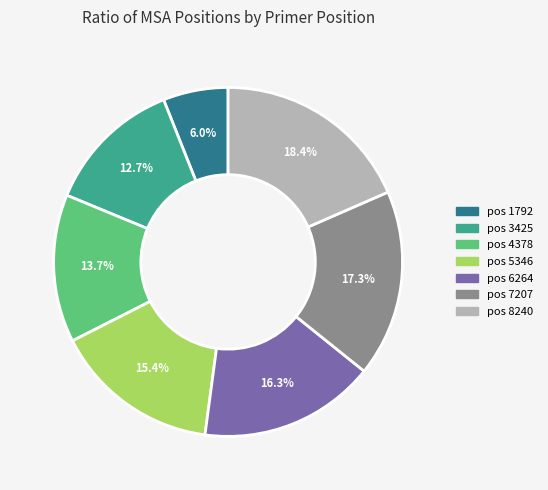

Count the number of slices in the pie.

7